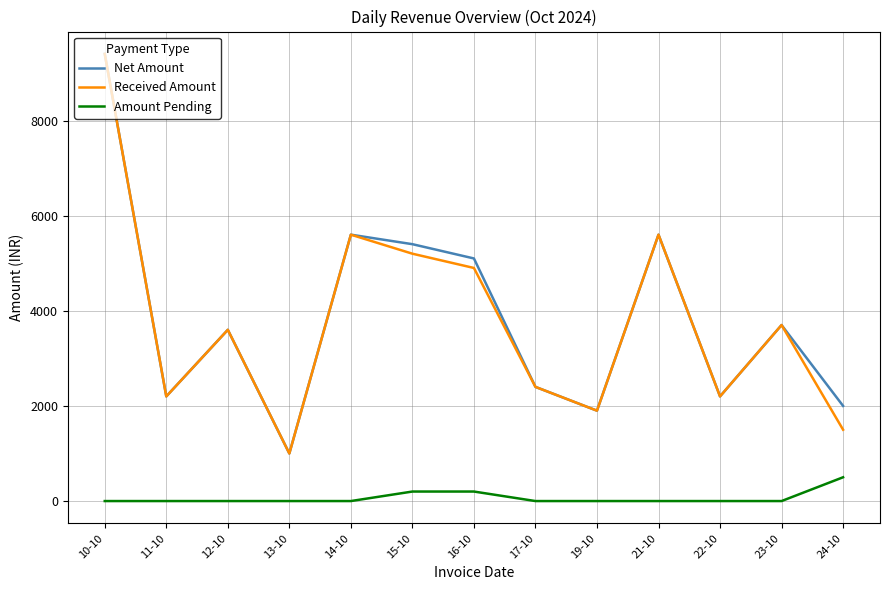

At which category is the sum across all series the highest?

10-10